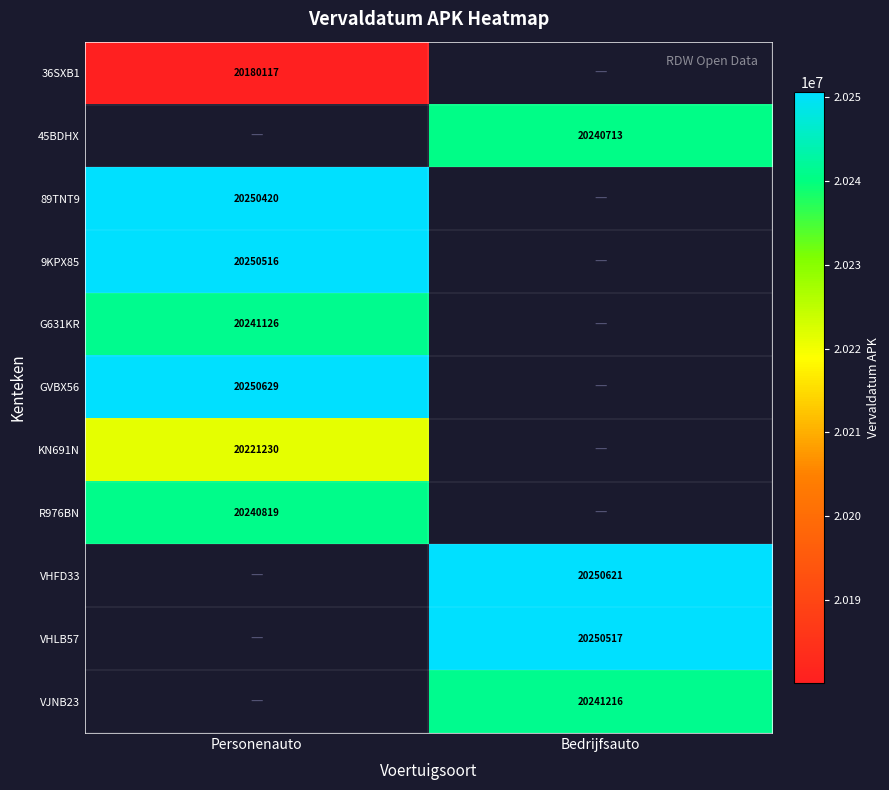

The 9KPX85 series shows 20250516 at Personenauto. True or false?

True